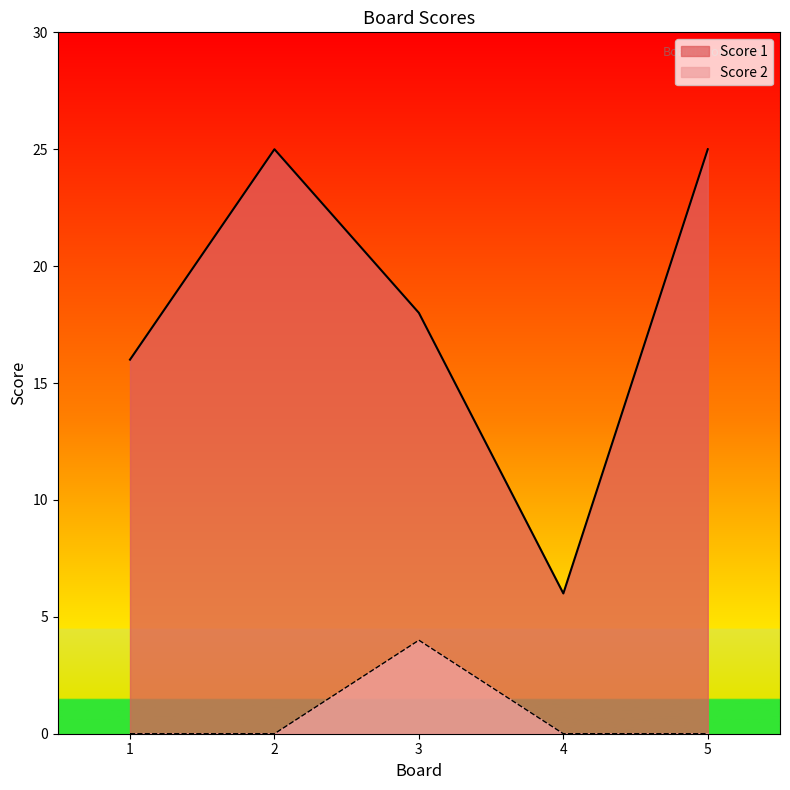

Reading left to right, extract all data points from this chart.

Score 1: 16	25	18	6	25
Score 2: 0	0	4	0	0